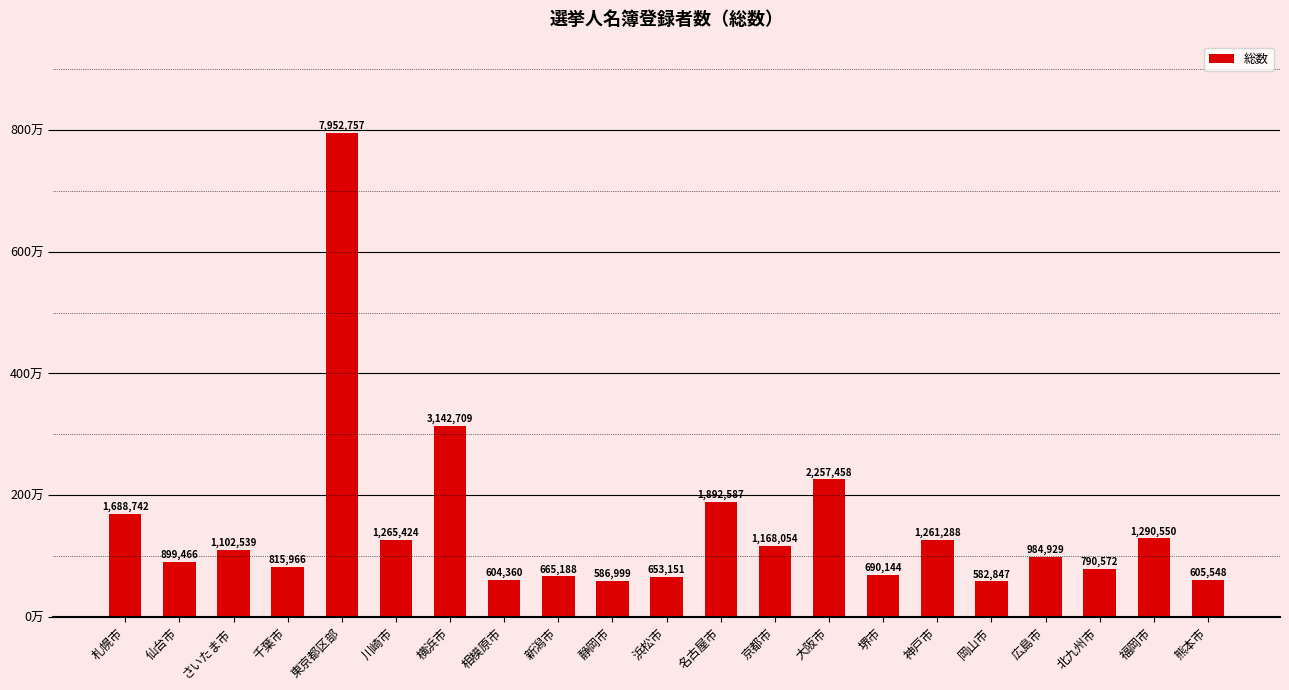

The value at 広島市 is 461683. True or false?

False